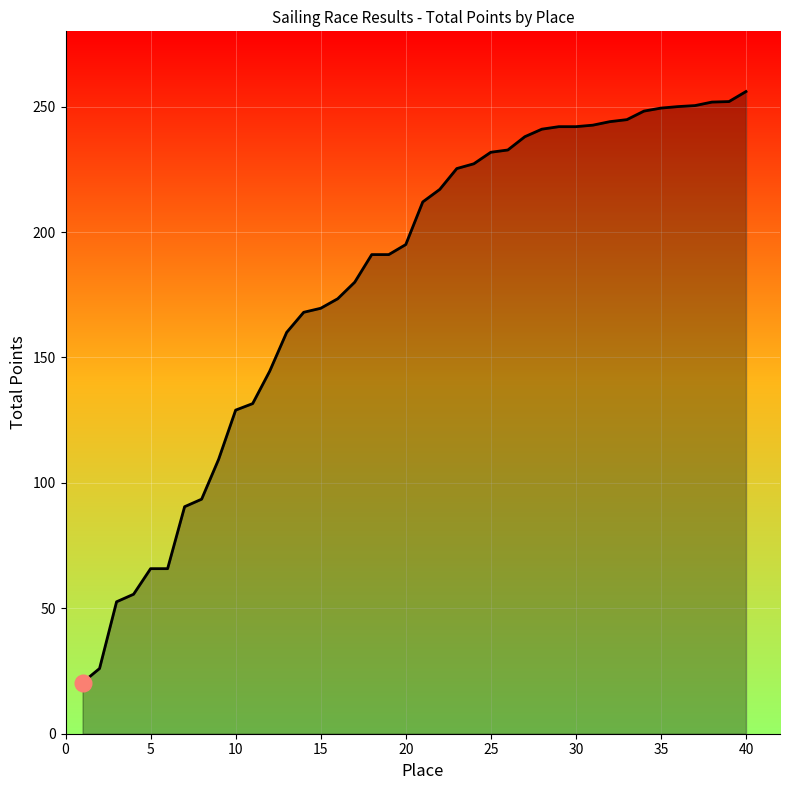

What is the minimum value shown in the chart?

20.4